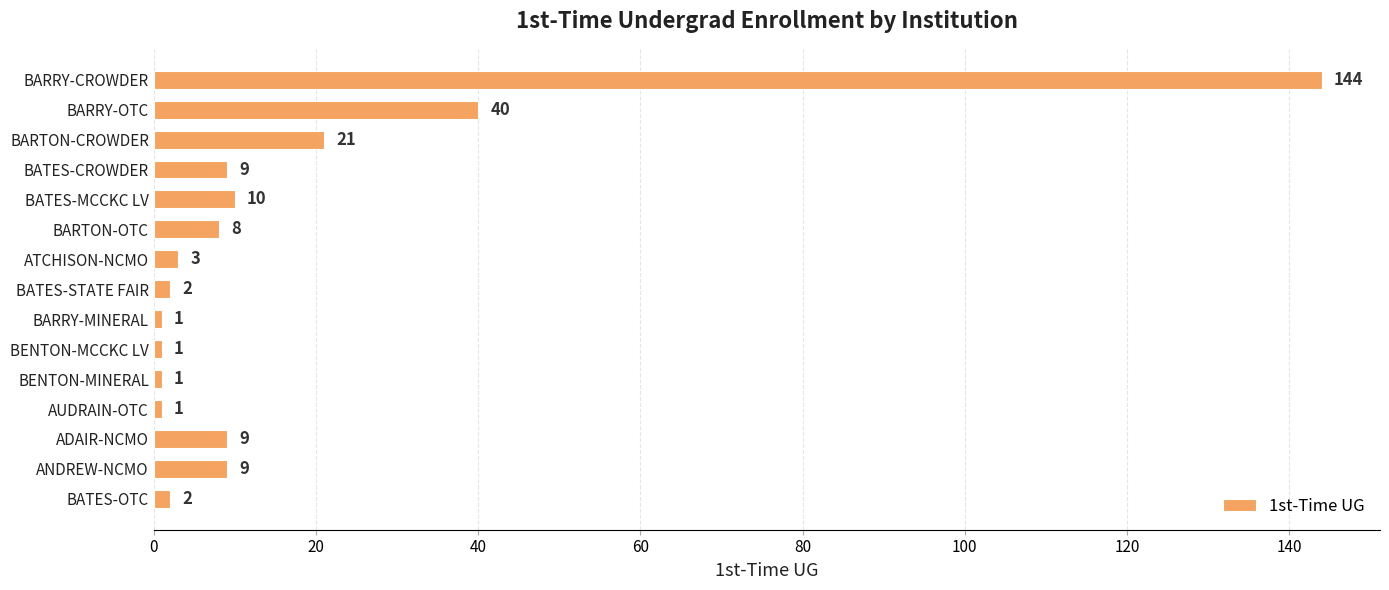

Reading top to bottom, what are all the values shown in this chart?

144	40	21	9	10	8	3	2	1	1	1	1	9	9	2